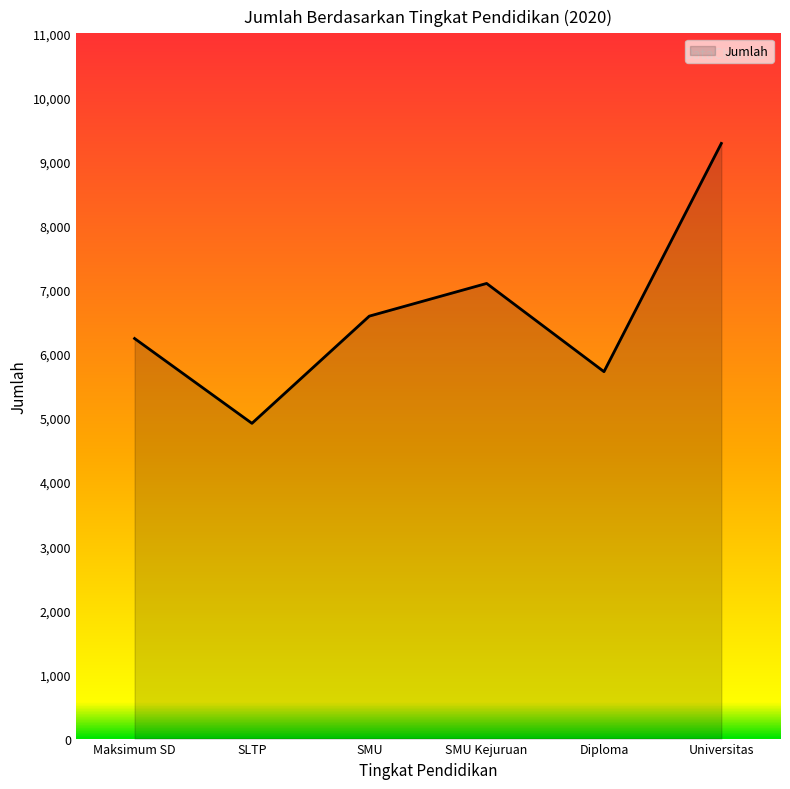

True or false: the data has more than 2 interior local peaks.

False